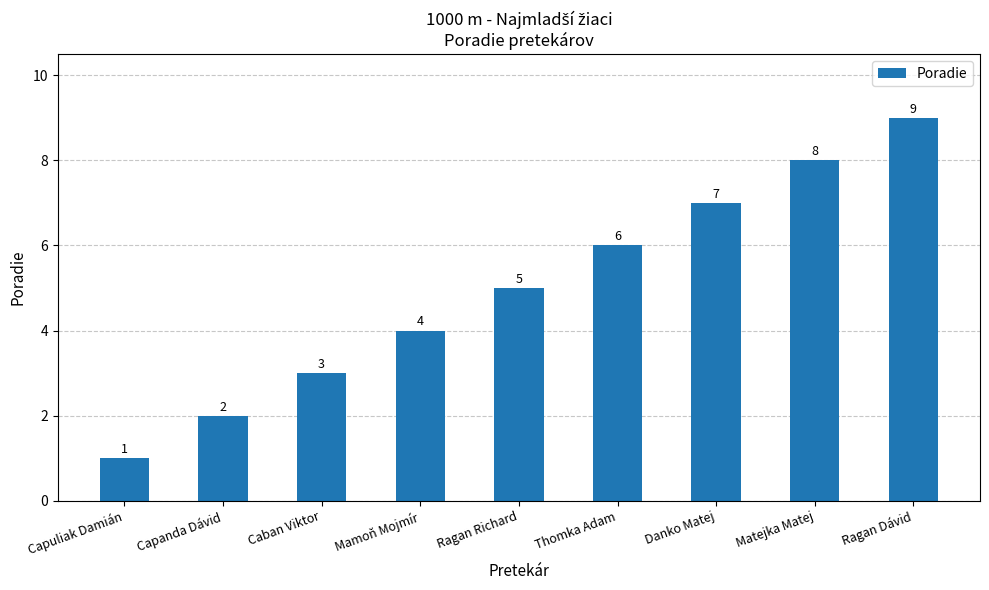

Rank the categories by value from lowest to highest.

Capuliak Damián, Capanda Dávid, Caban Viktor, Mamoň Mojmír, Ragan Richard, Thomka Adam, Danko Matej, Matejka Matej, Ragan Dávid